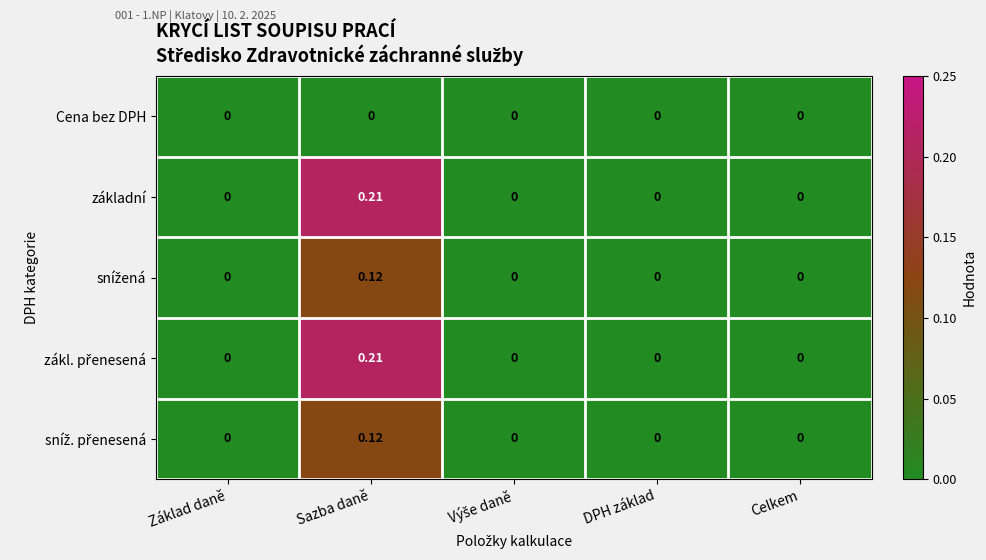

Between Sazba daně and Celkem, which series saw the biggest shift?

základní